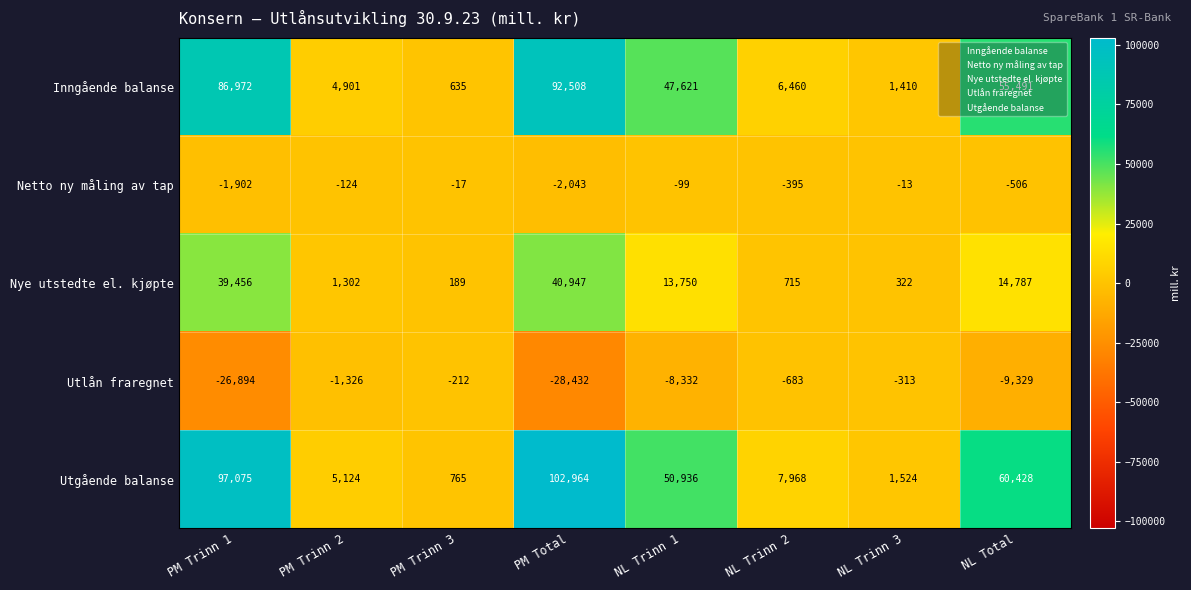

What is the difference between the Netto ny måling av tap values at NL Trinn 3 and PM Total?

2030